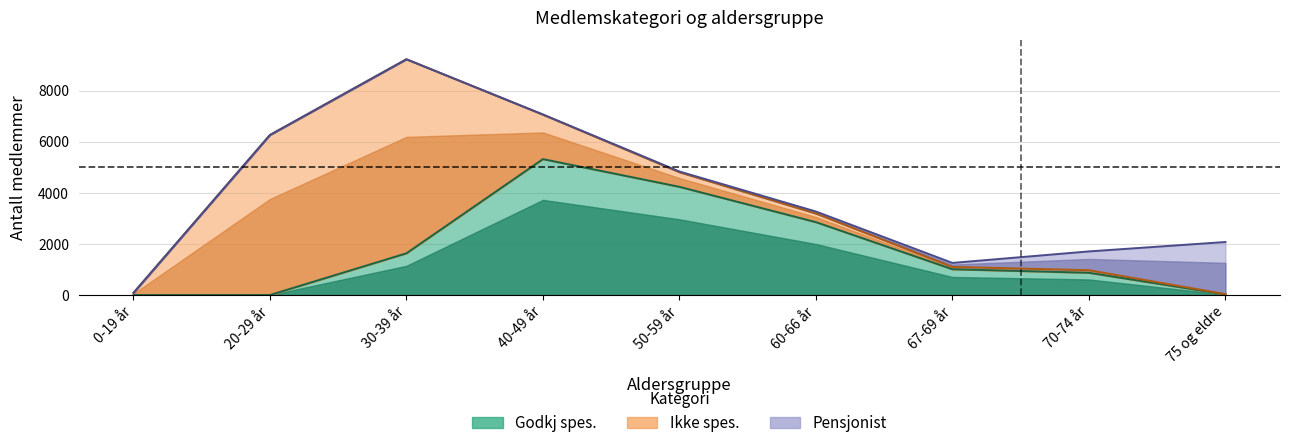

What is the total value across all series at 70-74 år?

1706